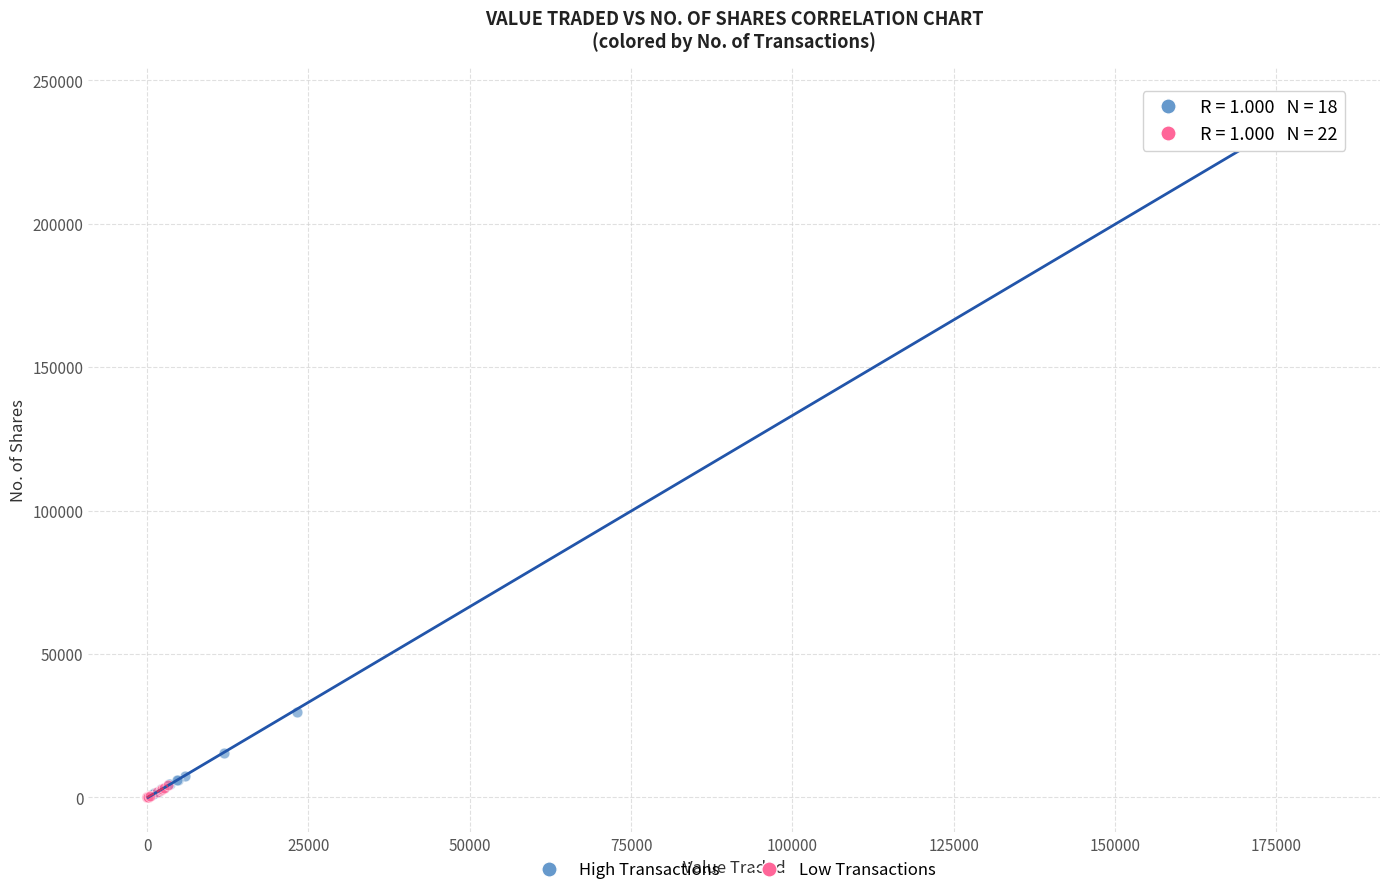

Which series reaches the maximum Y coordinate?

High Transactions